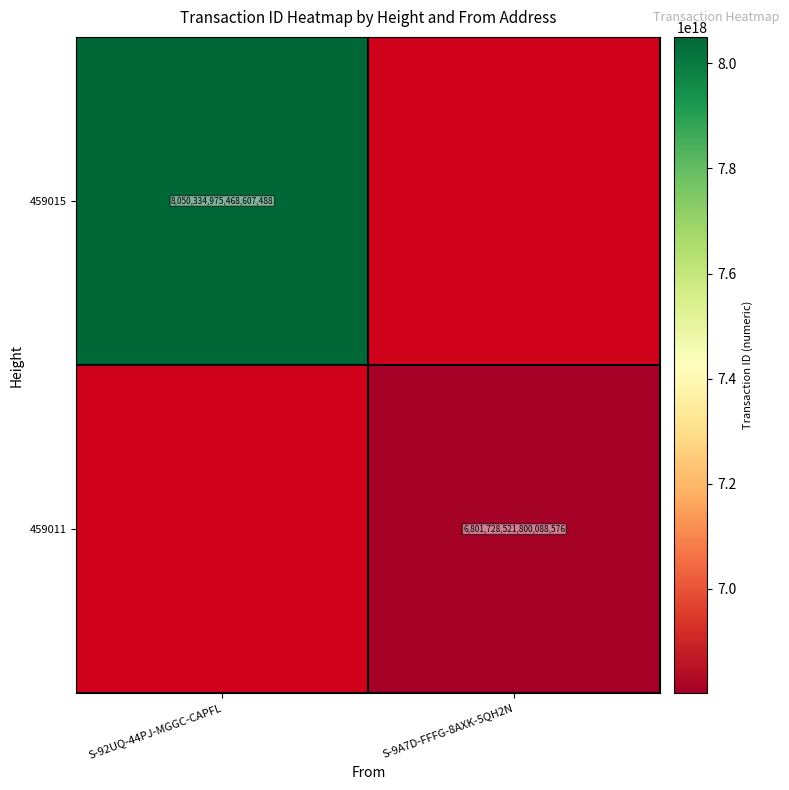

At how many categories does at least one series exceed 4458095601839727104?

2